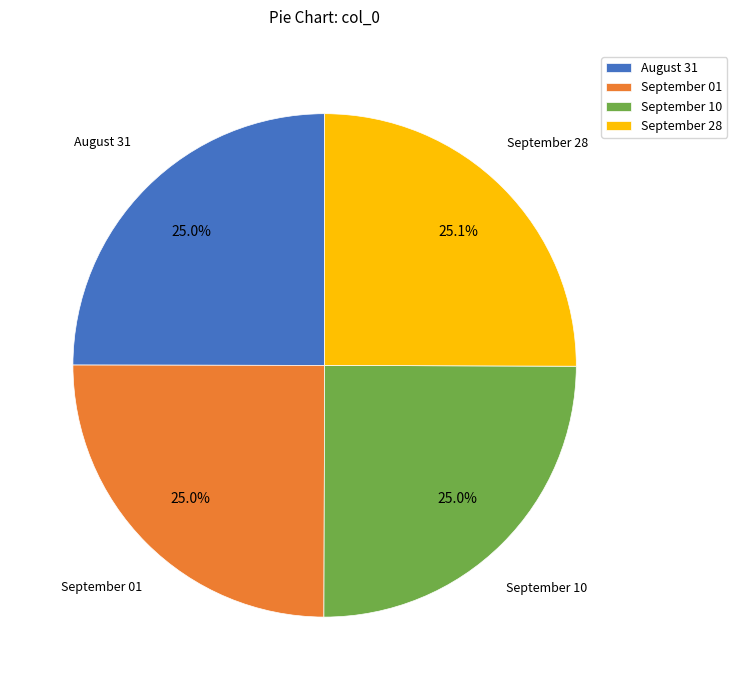

True or false: September 01 accounts for 33% of the total.

False